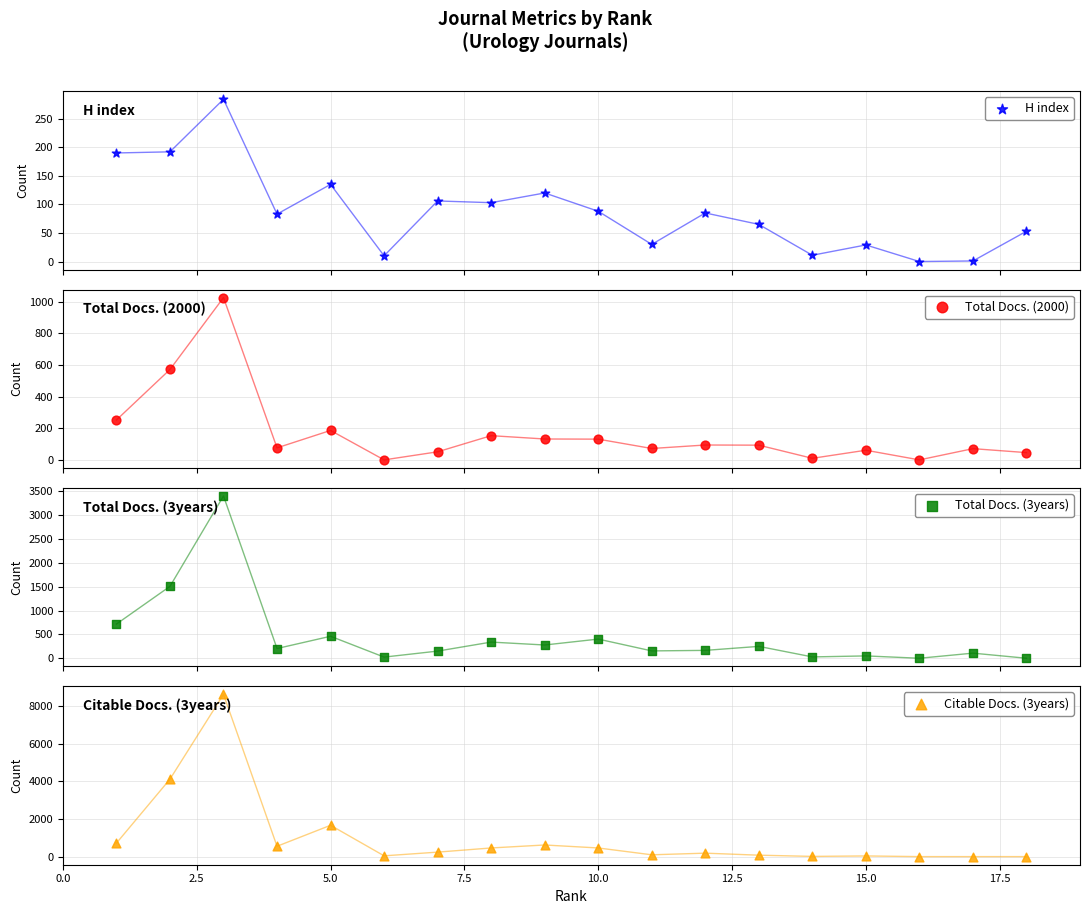

At how many categories does at least one series exceed 1767?

2